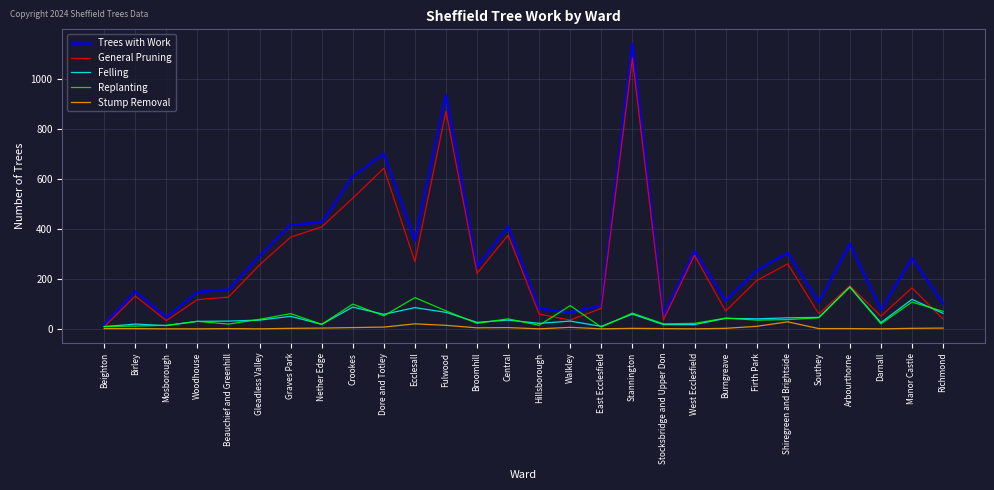

What is the difference between the Stump Removal values at Firth Park and Central?

5